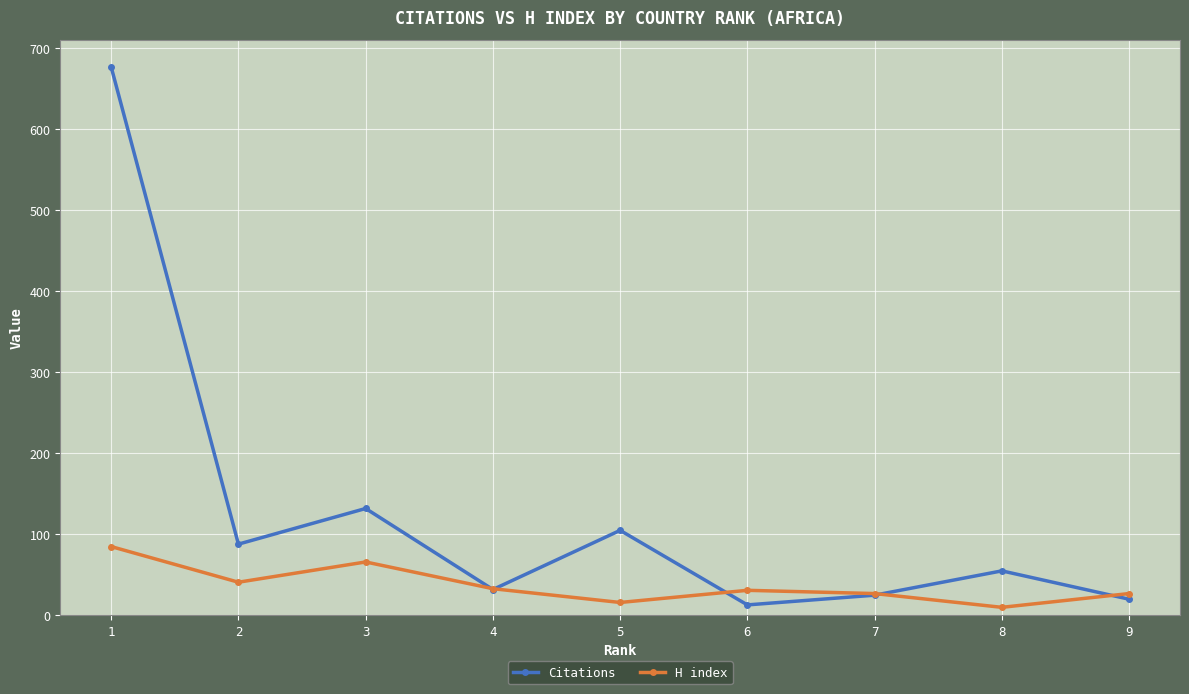

Is the value of H index at 7 greater than the value of Citations at 2?

No